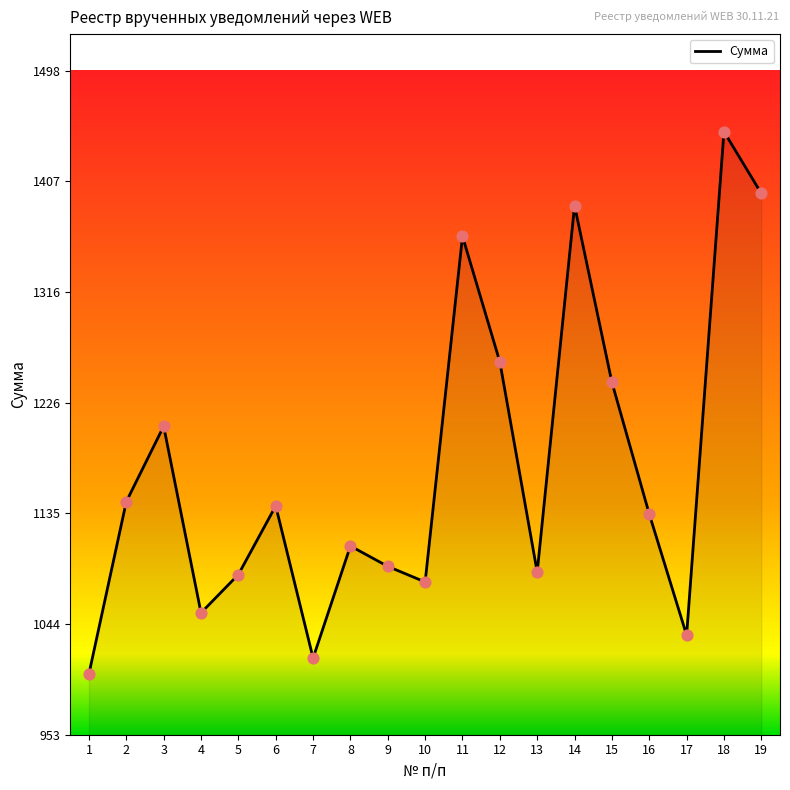

What is the ratio of the value at 19 to the value at 15?

1.1